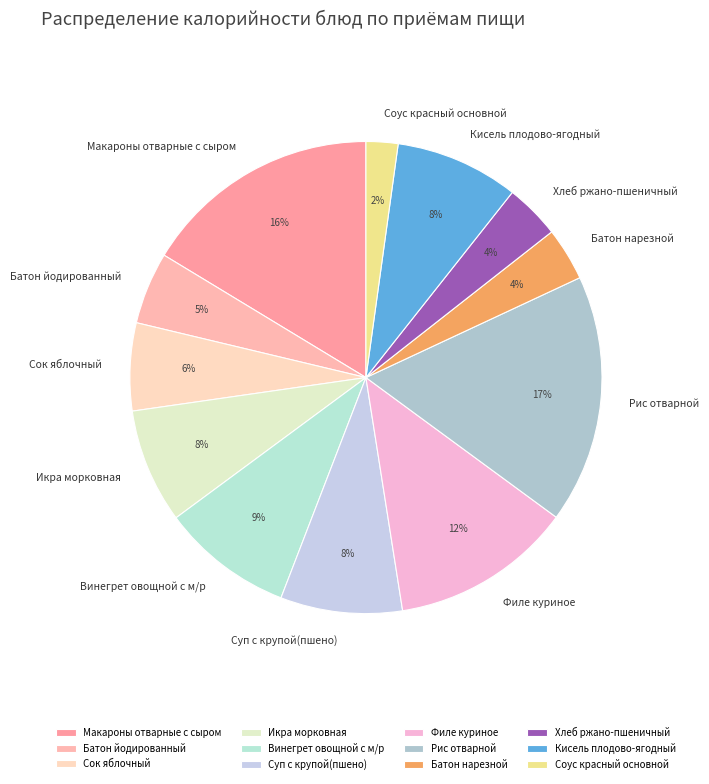

Does Хлеб ржано-пшеничный represent more than half of the total?

No